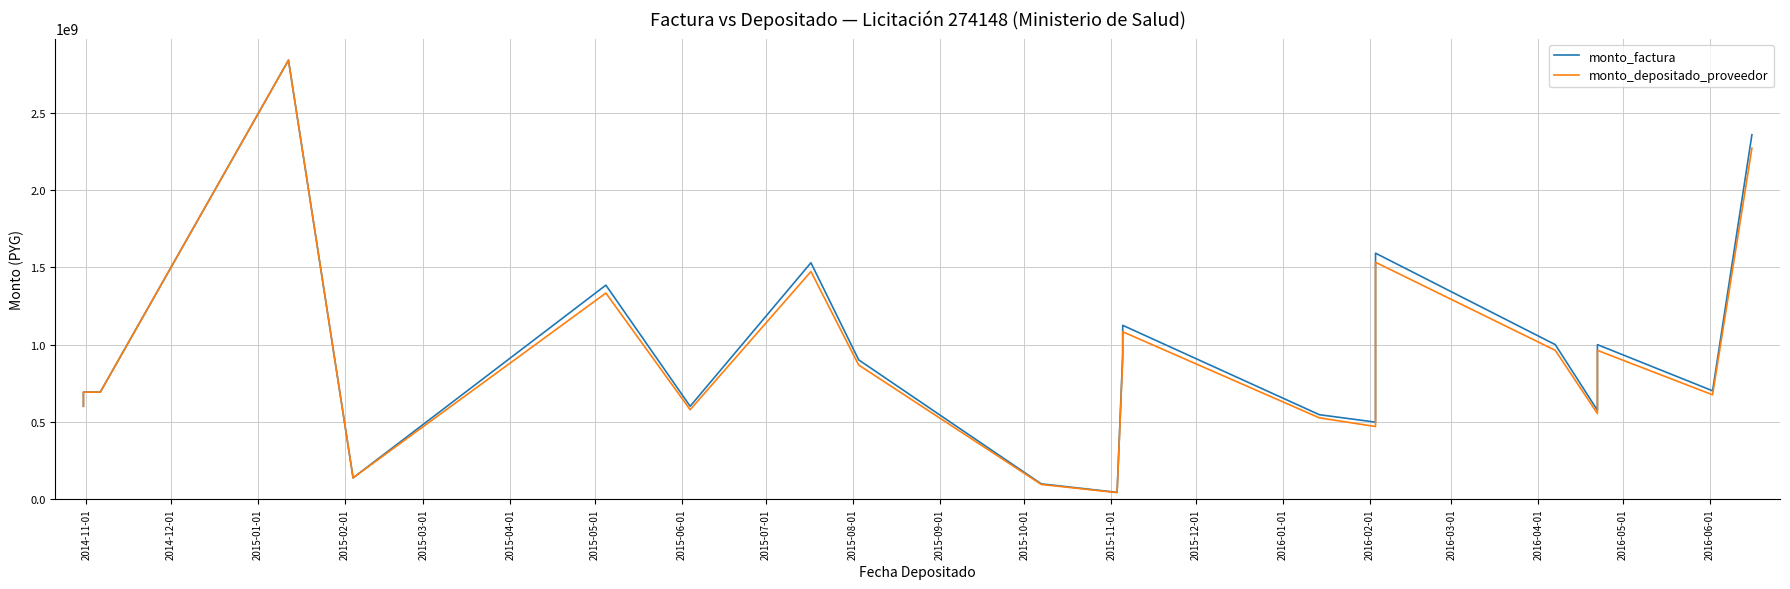

What is the difference between the highest and lowest values at 2016-03-01?

37066666